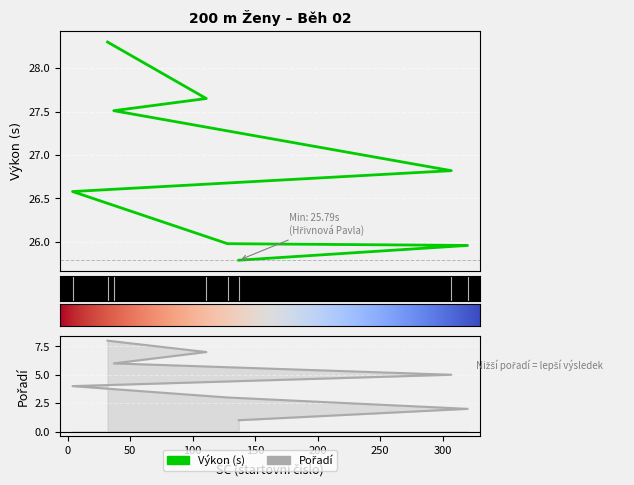

Which category has the highest value across all series?

32